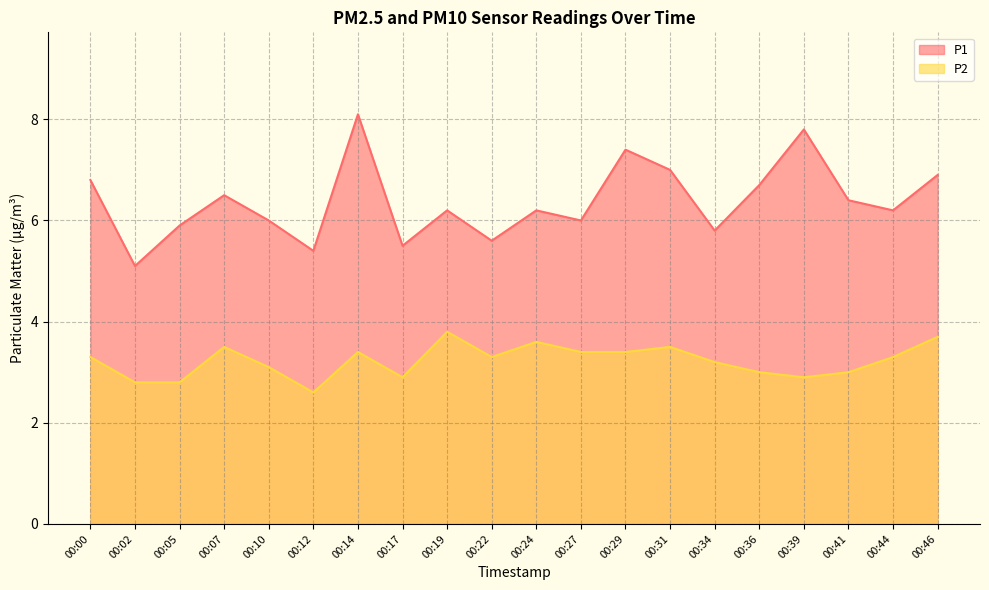

True or false: P2 and P1 cross at least once.

False